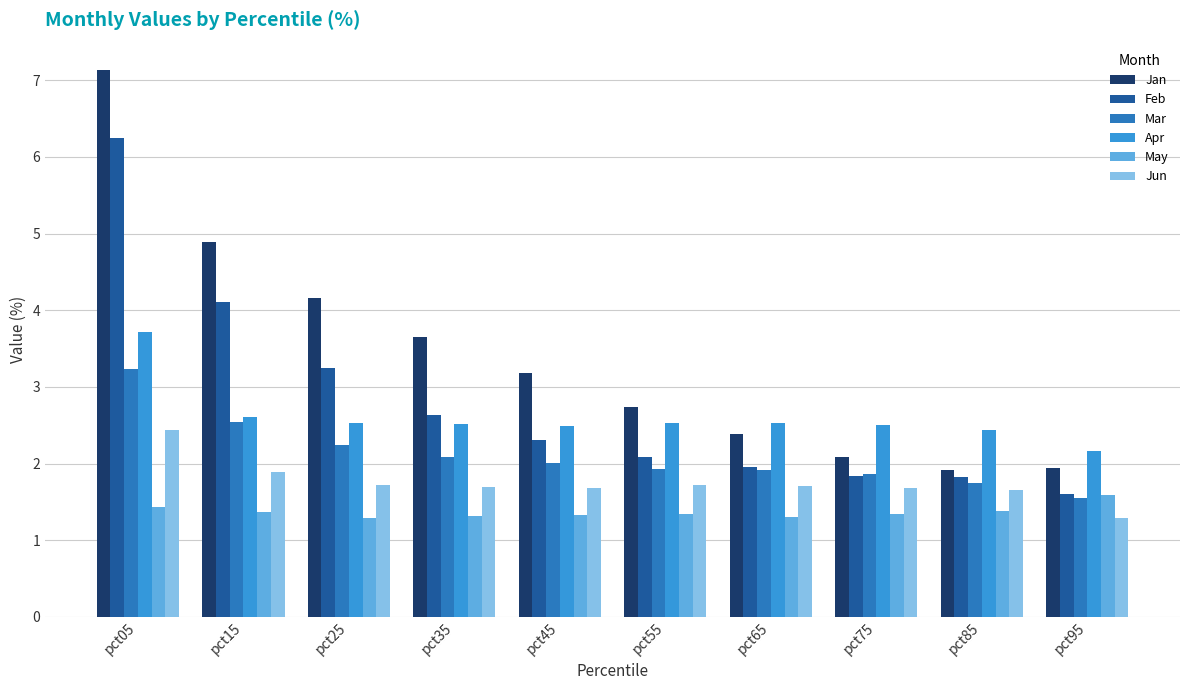

What is the greatest value displayed?

7.1